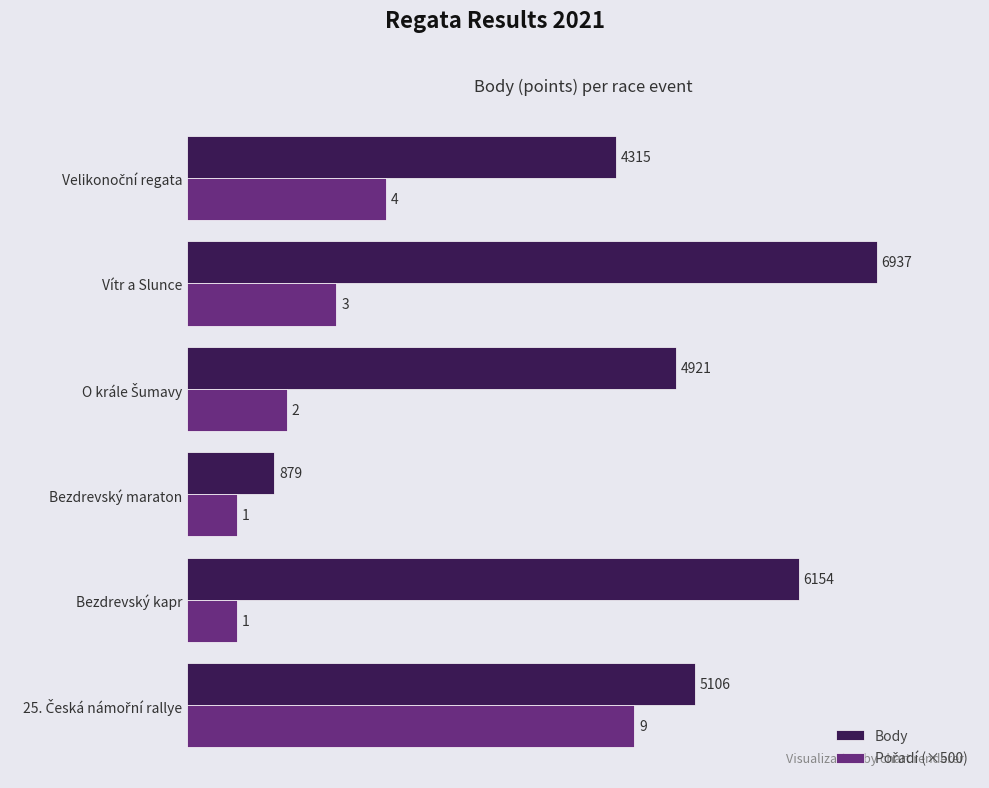

Which series has the largest range (max minus min)?

Body